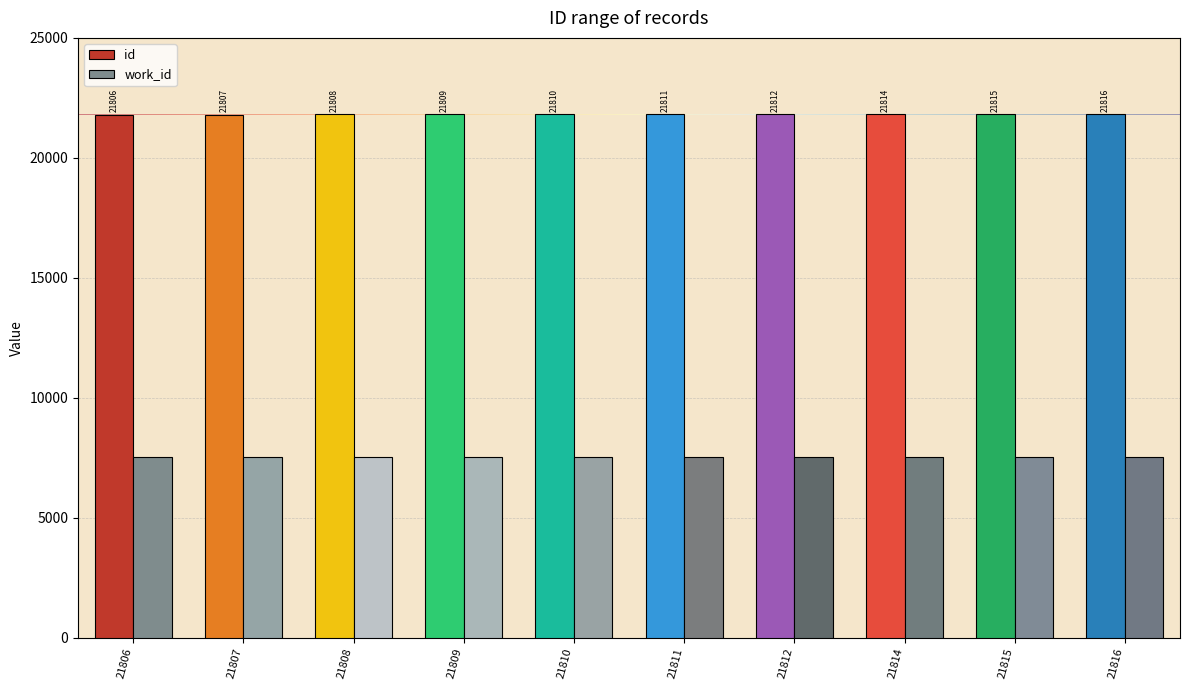

At 21807, list the series in order from smallest to largest.

work_id, id